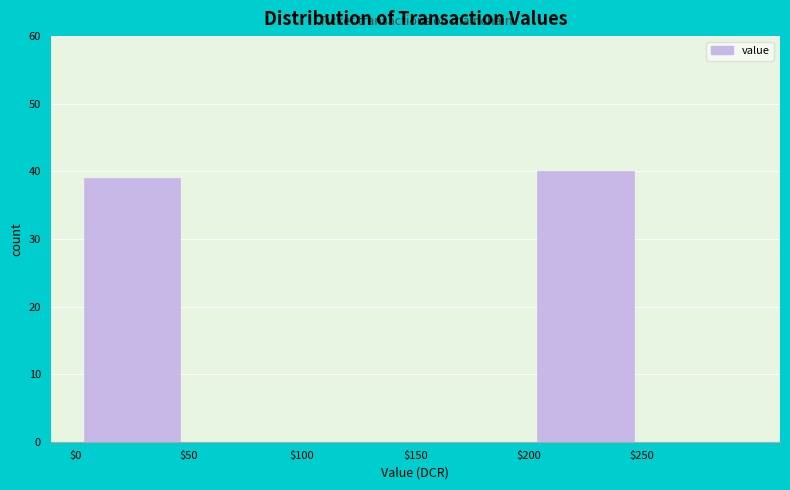

Reading left to right, transcribe this chart: for each bar, give the range it covers on the x-axis and its height. The values are not printed on the chart, so give them approximately, as read against the axis.

0 to 50: 39
50 to 100: 0
100 to 150: 0
150 to 200: 0
200 to 250: 40
250 to 300: 0